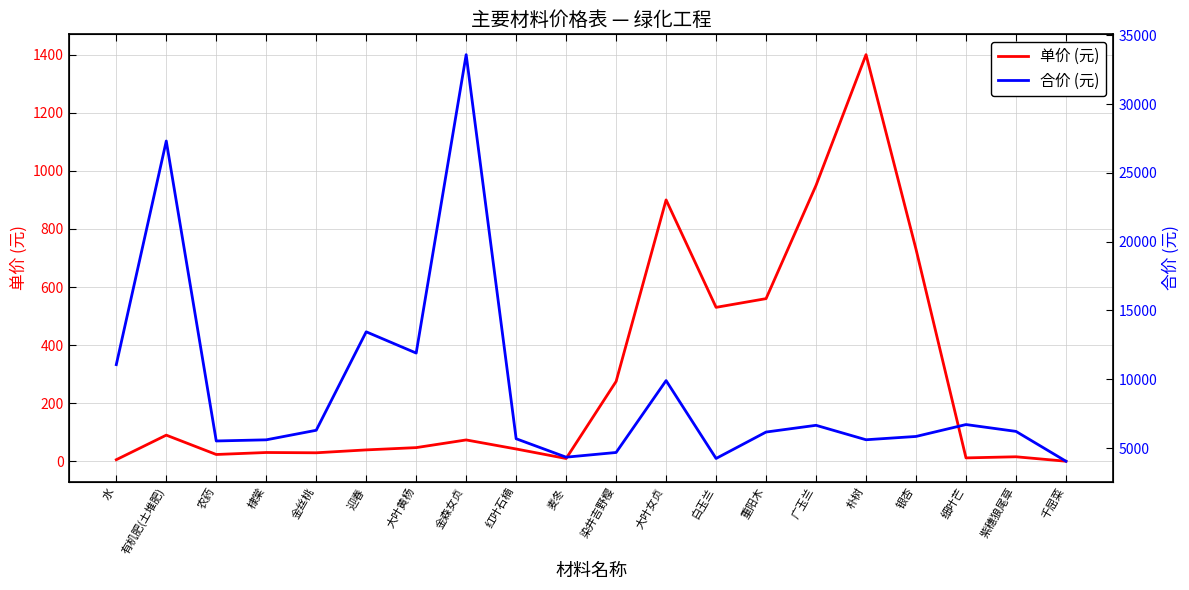

What is the value of the 单价 (元) point at the 6th from the left?

39.2